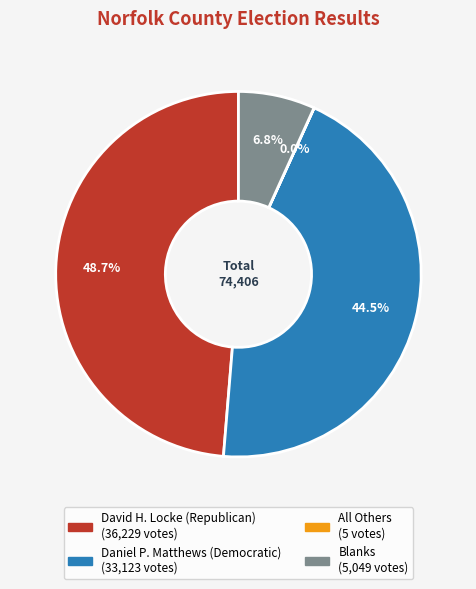

Is there a majority slice in this chart?

No